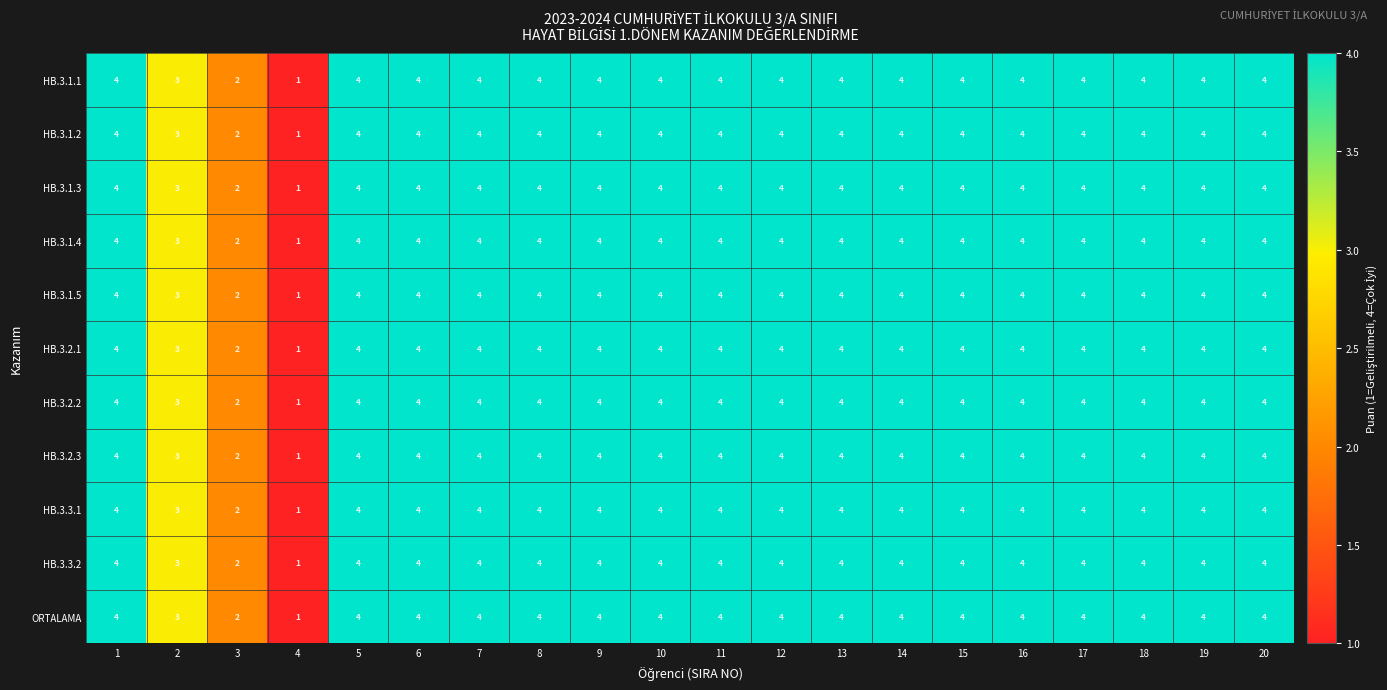

What is the greatest value displayed?

4